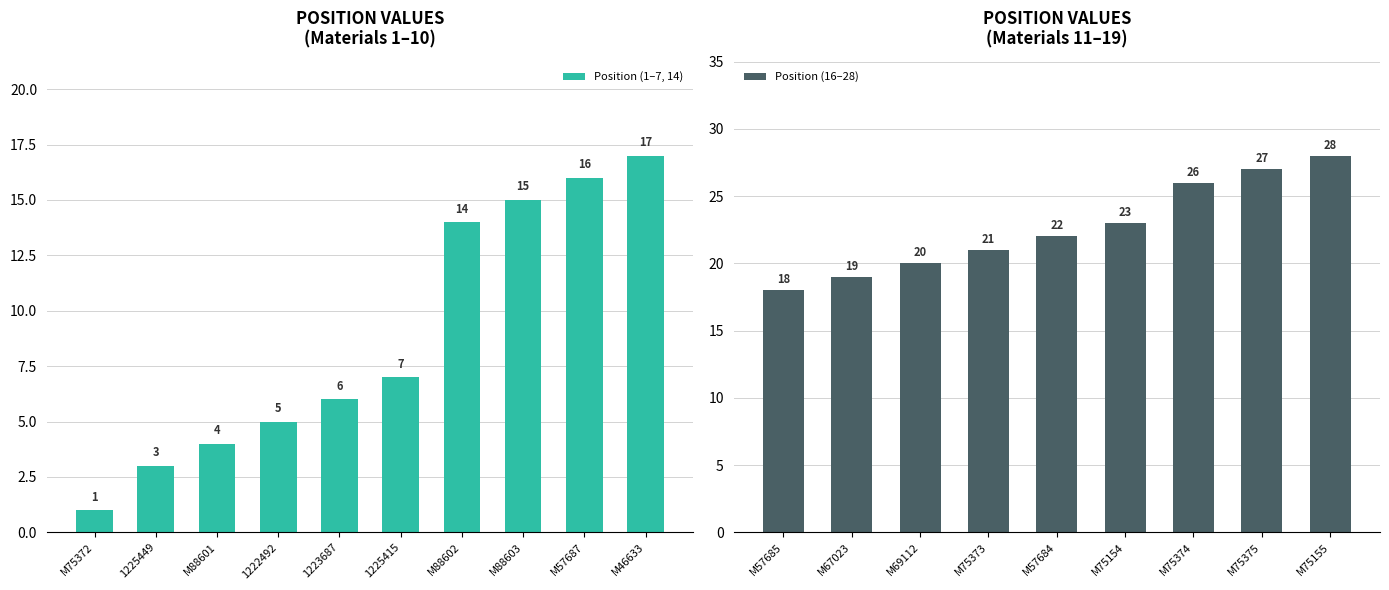

List the labels in order of value, smallest first.

M75372, 1225449, M88601, 1222492, 1223687, 1225415, M88602, M88603, M57687, M46633, M57685, M67023, M69112, M75373, M57684, M75154, M75374, M75375, M75155